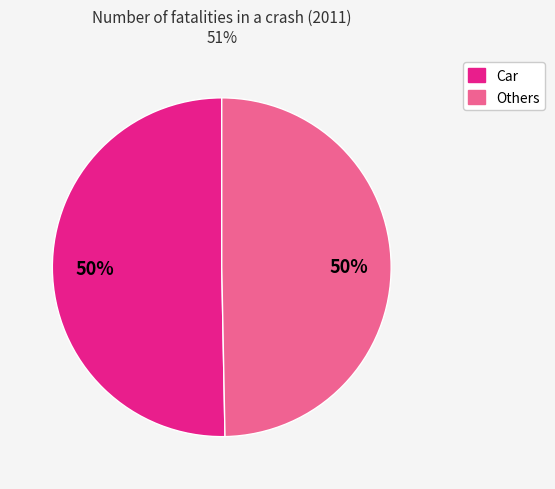

To the nearest percent, what is the average slice percentage?

50%